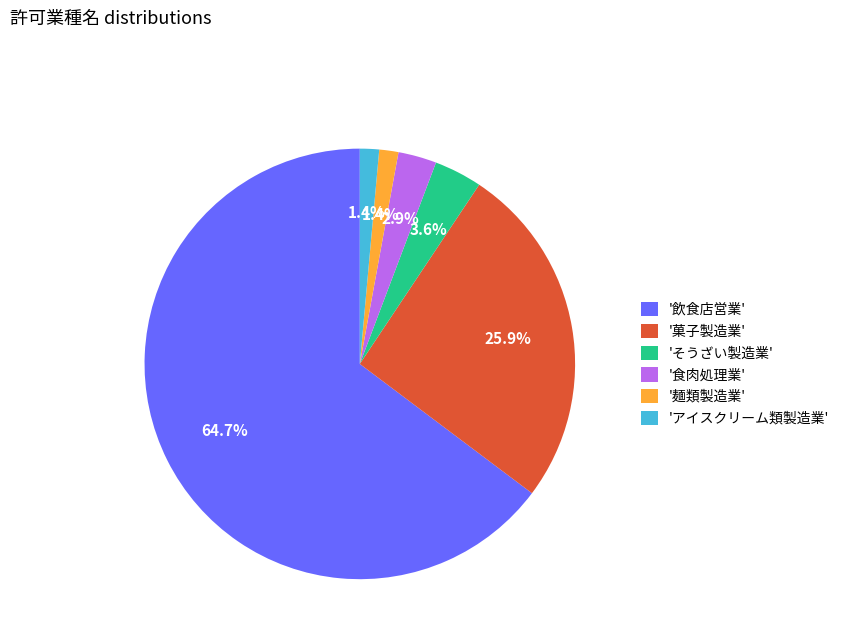

Approximately how many times larger is the value at 'アイスクリーム類製造業' compared to 'そうざい製造業'?

0.4